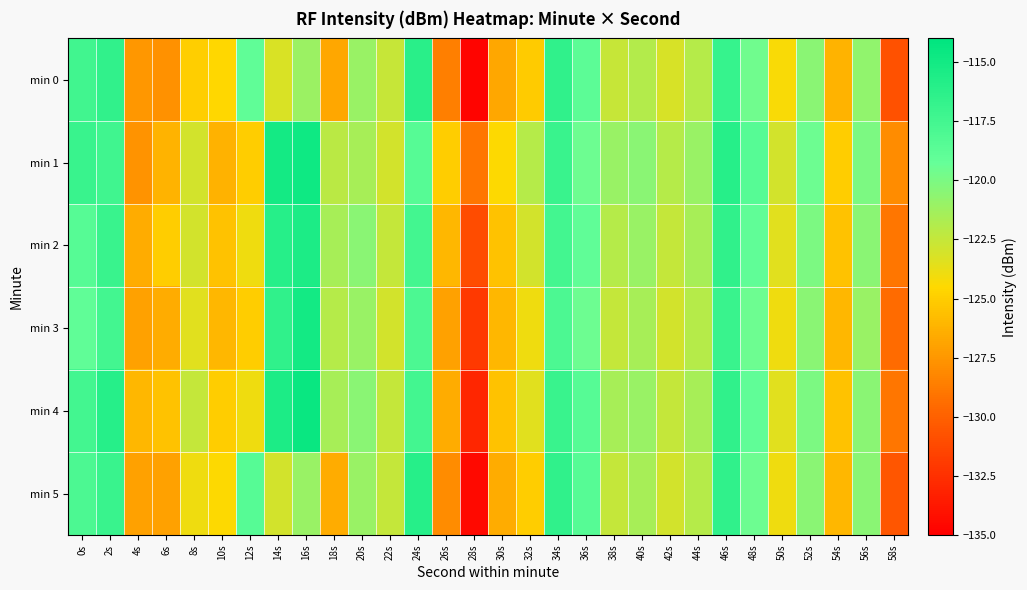

What is the smallest value displayed?

-134.7